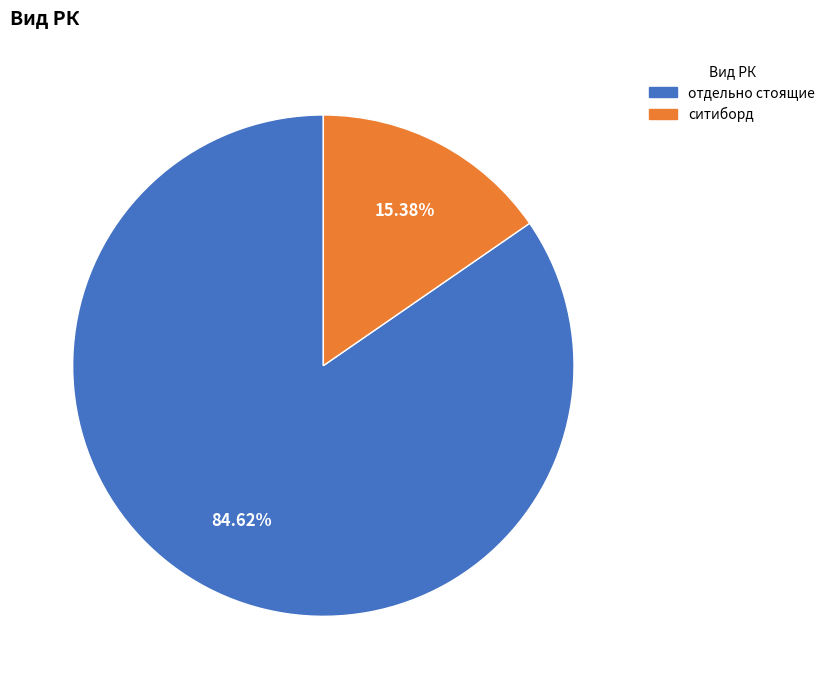

Between отдельно стоящие and ситиборд, which is larger?

отдельно стоящие